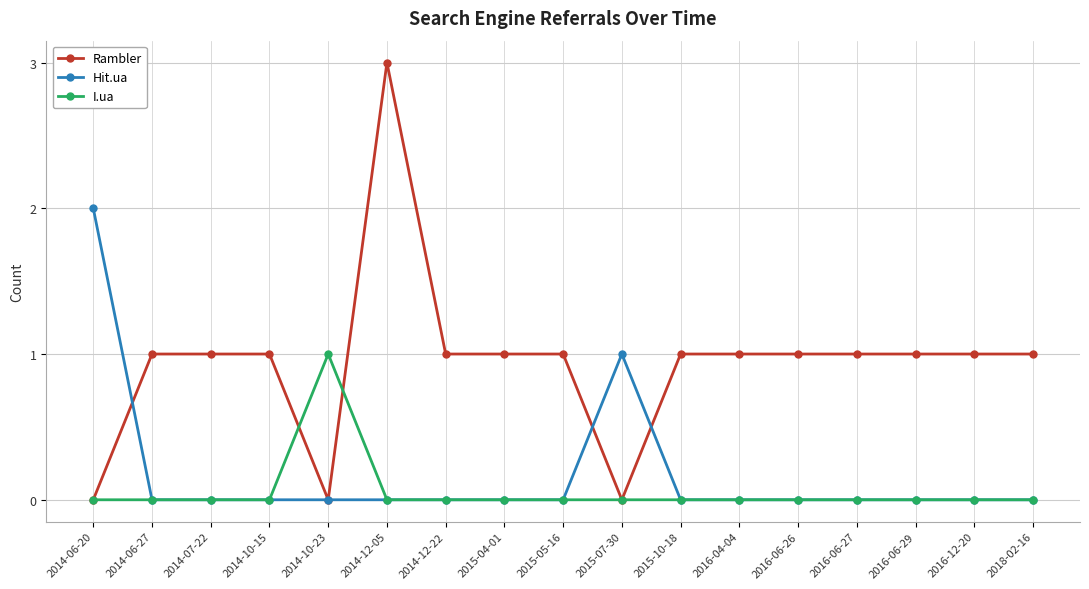

Reading left to right, transcribe all the data shown in this chart.

Rambler: 0	1	1	1	0	3	1	1	1	0	1	1	1	1	1	1	1
Hit.ua: 2	0	0	0	0	0	0	0	0	1	0	0	0	0	0	0	0
I.ua: 0	0	0	0	1	0	0	0	0	0	0	0	0	0	0	0	0